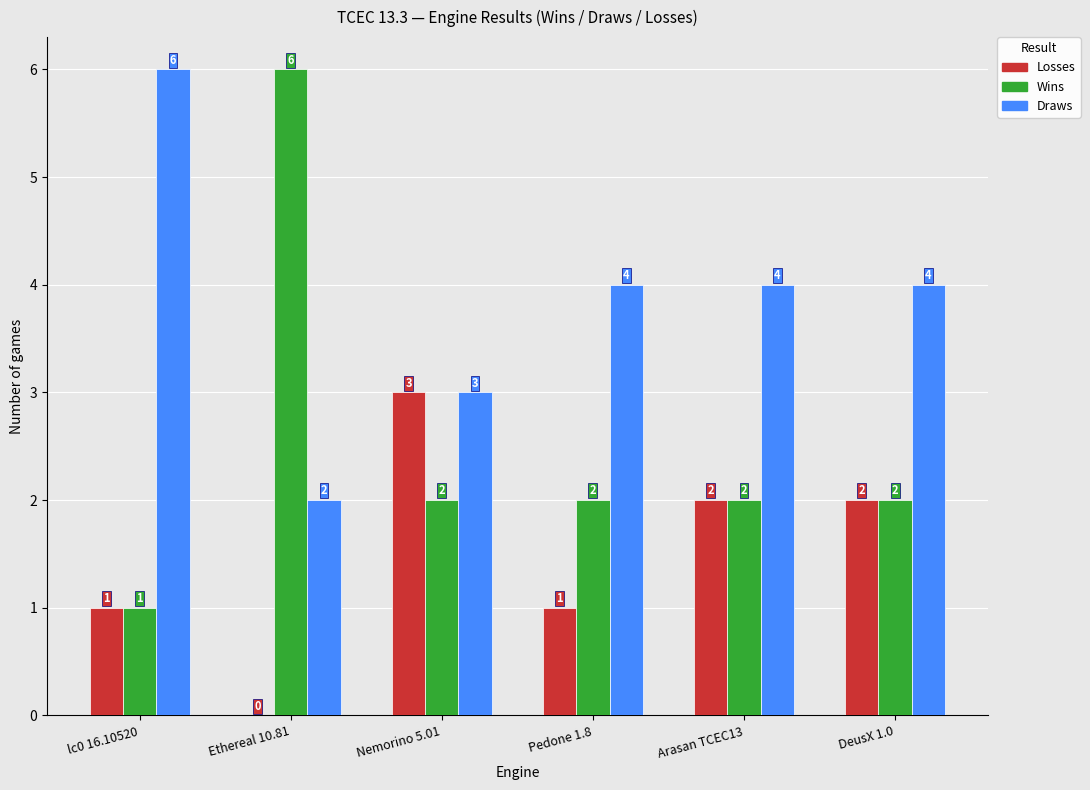

Between Ethereal 10.81 and Pedone 1.8, which series saw the biggest shift?

Wins